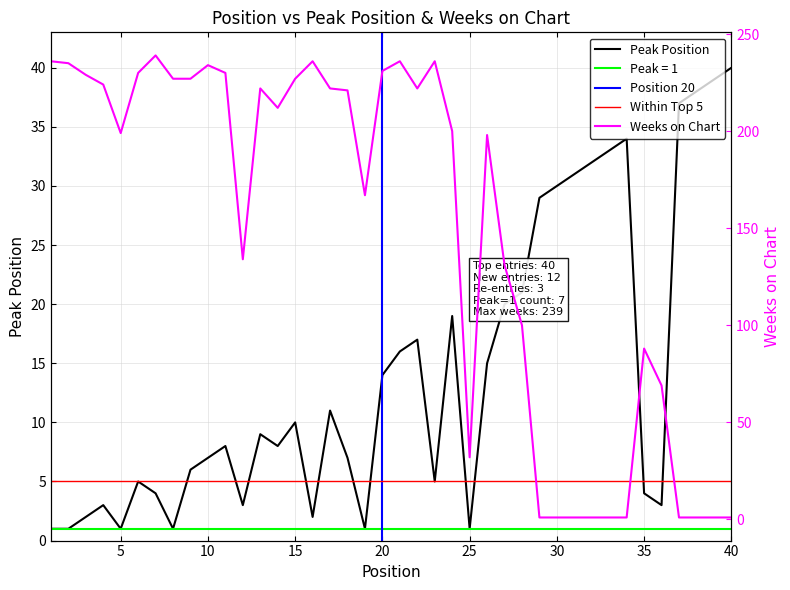

Reading right to left, transcribe all the data shown in this chart.

Peak Position: 40=40	39=39	38=38	37=37	36=3	35=4	34=34	33=33	32=32	31=31	30=30	29=29	28=21	27=20	26=15	25=1	24=19	23=5	22=17	21=16	20=14	19=1	18=7	17=11	16=2	15=10	14=8	13=9	12=3	11=8	10=7	9=6	8=1	7=4	6=5	5=1	4=3	3=2	2=1	1=1
Weeks on Chart: 40=1	39=1	38=1	37=1	36=69	35=88	34=1	33=1	32=1	31=1	30=1	29=1	28=100	27=131	26=198	25=32	24=200	23=236	22=222	21=236	20=231	19=167	18=221	17=222	16=236	15=227	14=212	13=222	12=134	11=230	10=234	9=227	8=227	7=239	6=230	5=199	4=224	3=229	2=235	1=236